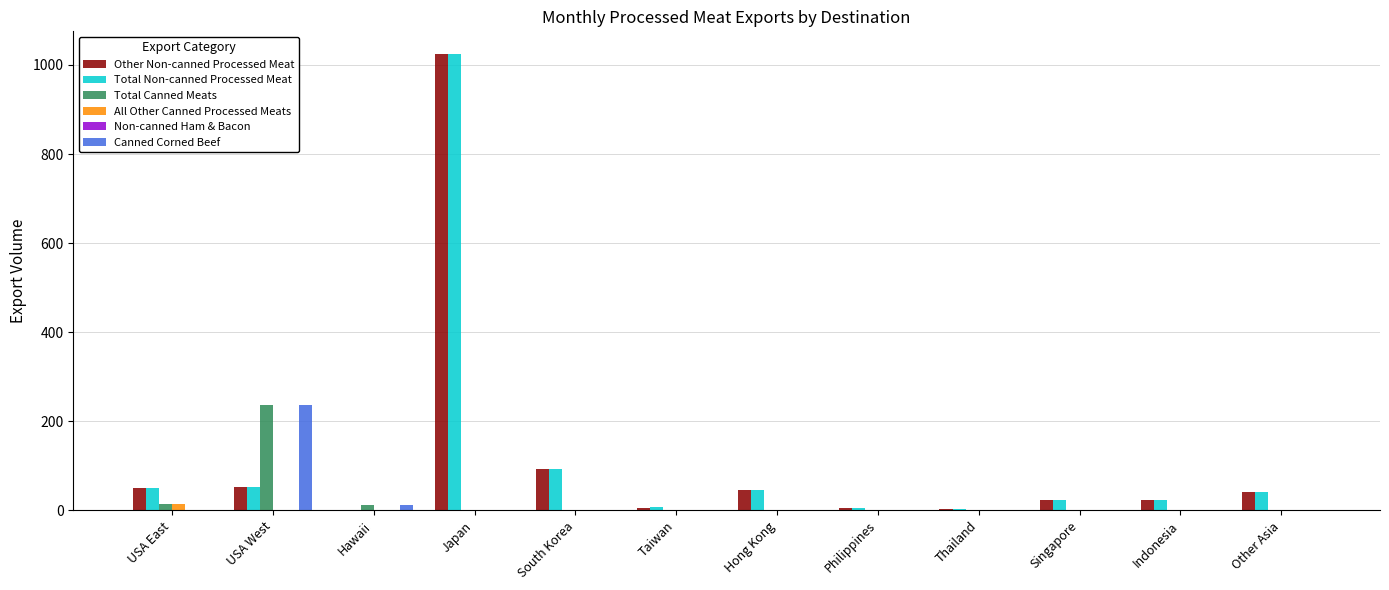

Which label corresponds to the largest value in the chart?

Japan